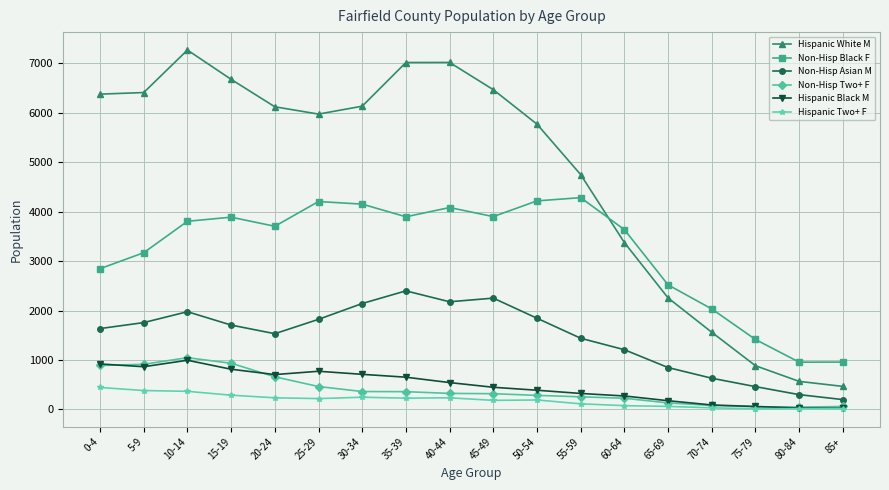

What is the smallest value displayed?

13